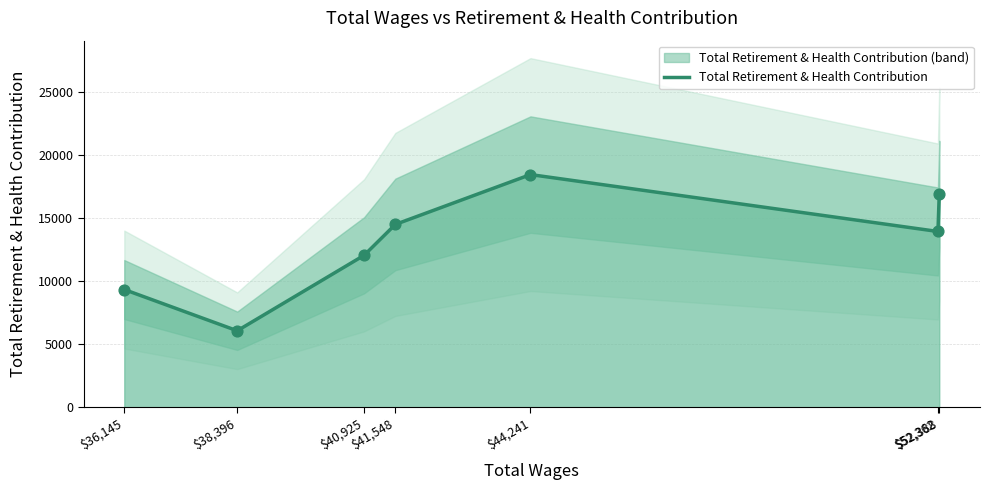

Approximately how many times larger is the value at $38,396 compared to $52,362?

0.4